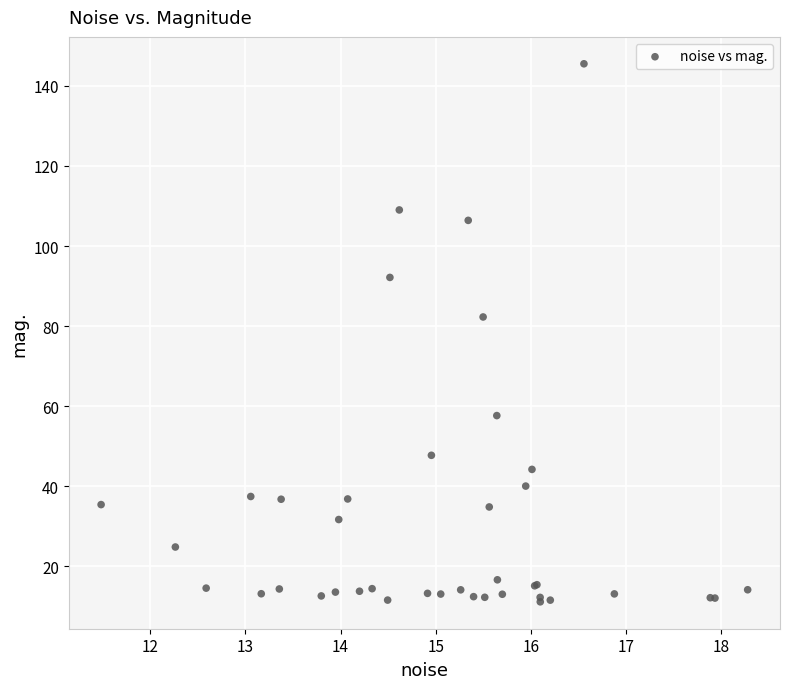

What Y value in the scatter plot is closest to 78?

82.3